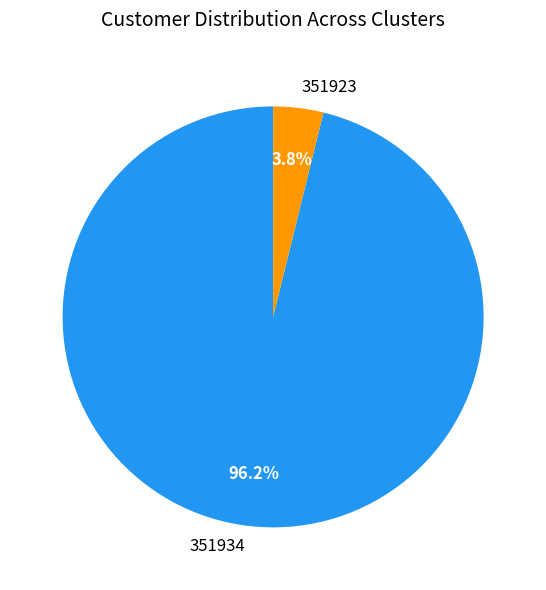

Does any single category account for the majority?

Yes